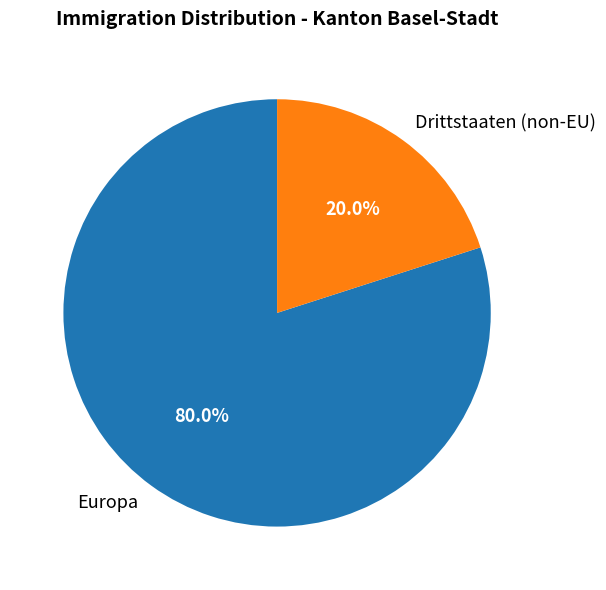

Which slice is the largest?

Europa